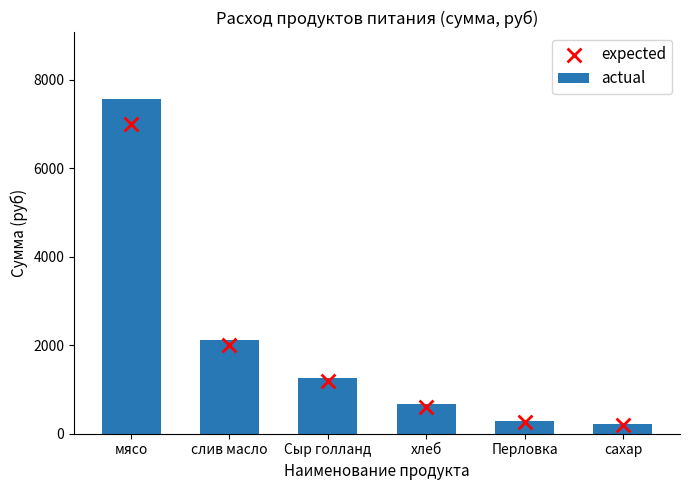

What are all the series names shown in the legend?

actual, expected